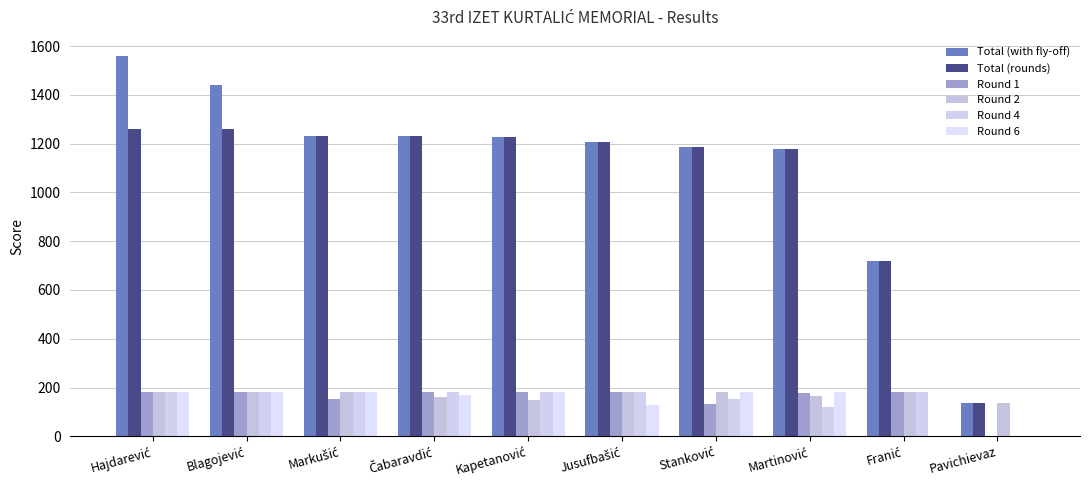

Are the bars grouped side by side (vs. stacked)?

Yes